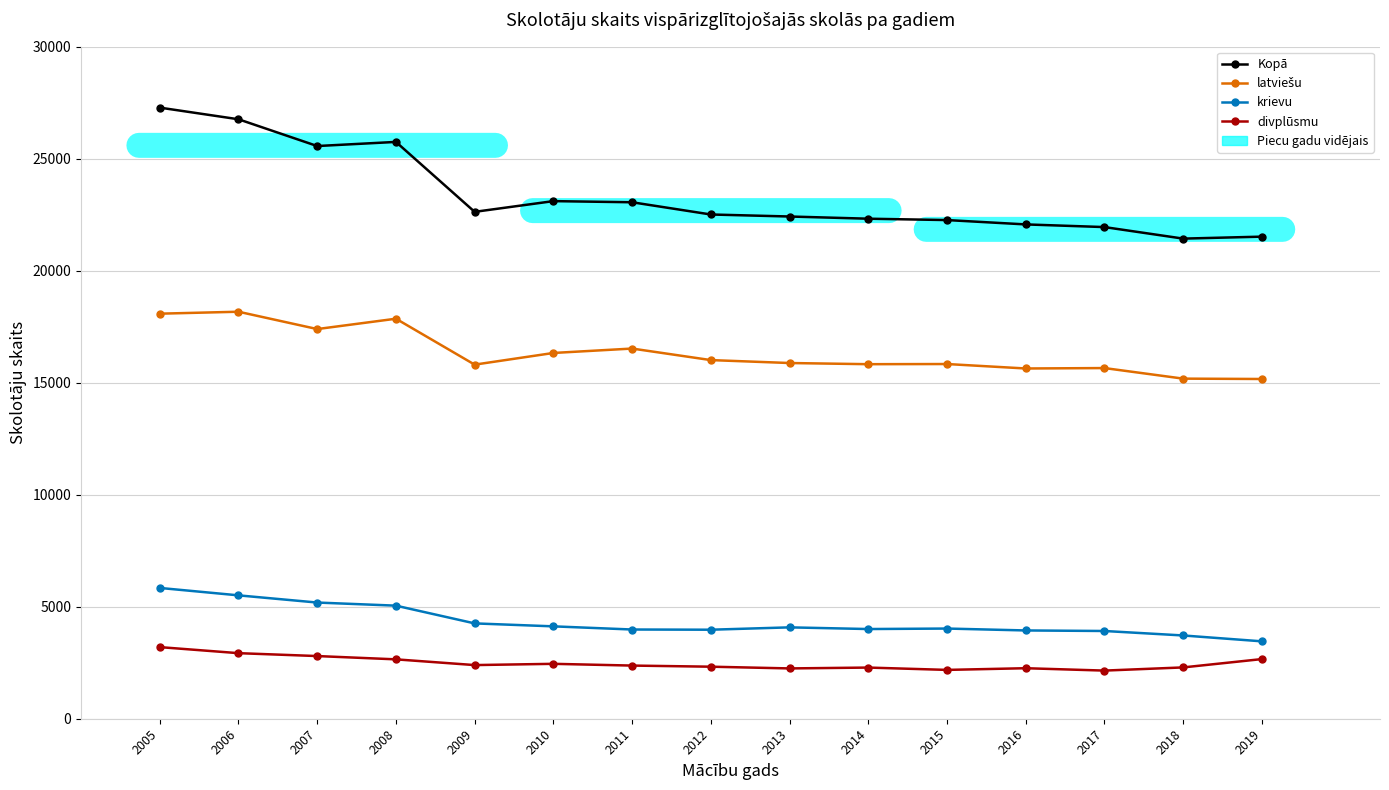

True or false: latviešu has a value of 7226 at 2014.

False